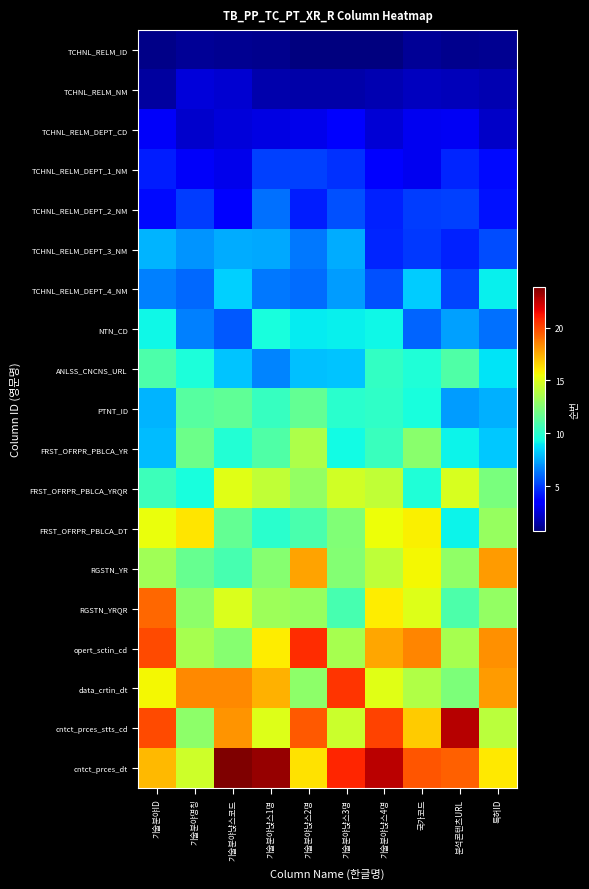

At which category does the chart reach its peak across all series?

기술분야냕스코드